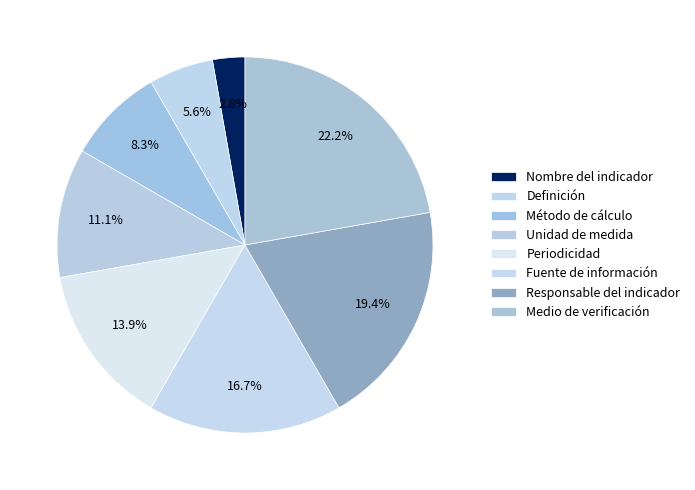

To the nearest percent, what is the difference between the Periodicidad and Método de cálculo slice percentages?

6%